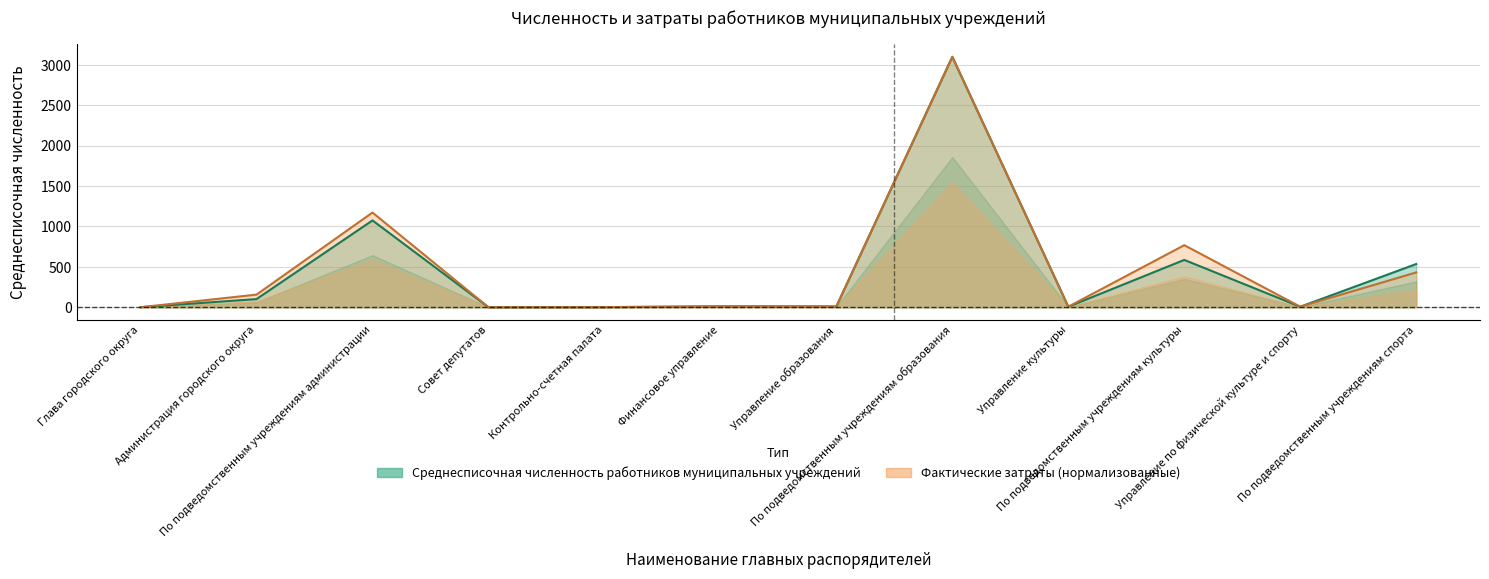

List the series in order of their peak value, highest first.

Среднесписочная численность работников муниципальных учреждений, Фактические затраты работников муниципальных учреждений (тыс. руб.)